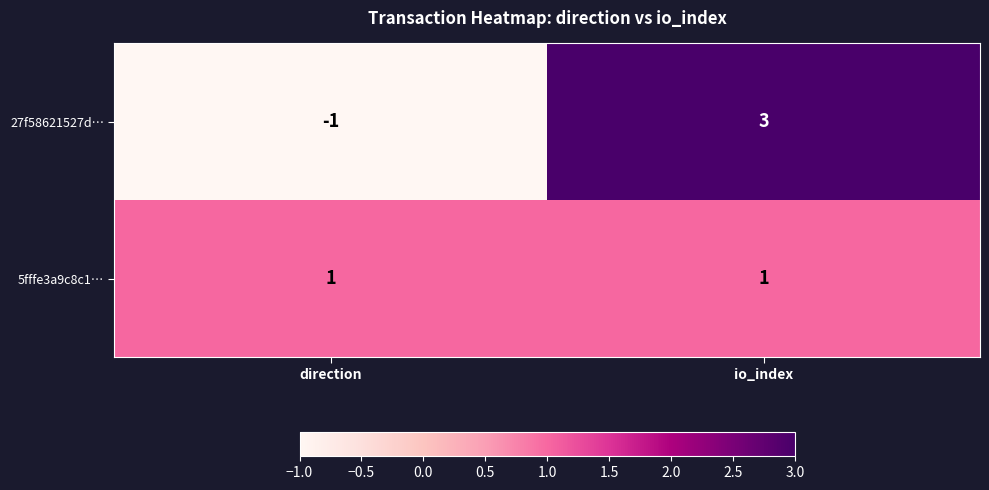

Which category has the highest value in the 27f58621527d… series?

io_index